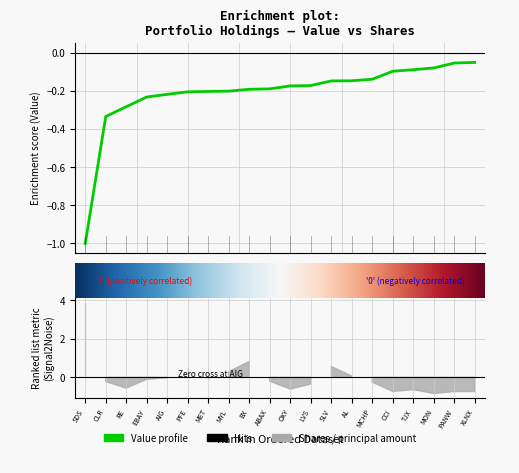

What is the average value?

-0.2